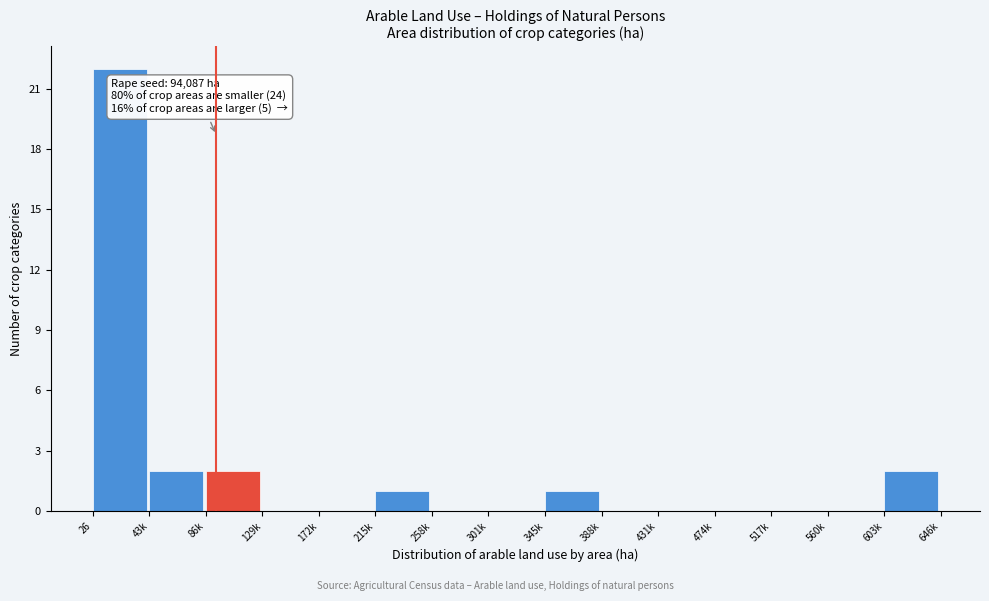

Reading left to right, transcribe all the data shown in this chart.

26=22	43k=2	86k=2	129k=0	172k=0	215k=1	258k=0	301k=0	345k=1	388k=0	431k=0	474k=0	517k=0	560k=0	603k=2